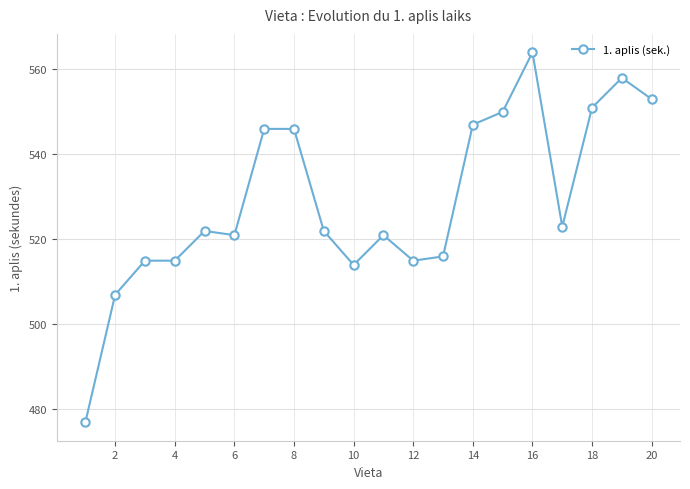

What is the minimum value shown in the chart?

477